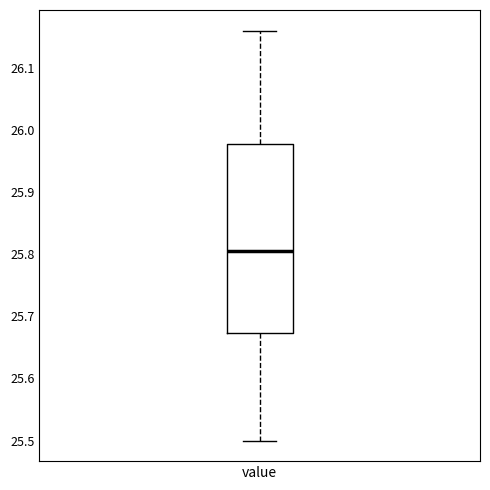

Where does the upper whisker of the box for value end on the y-axis? The values are not printed on the chart, so give them approximately, as read against the axis.

26.16